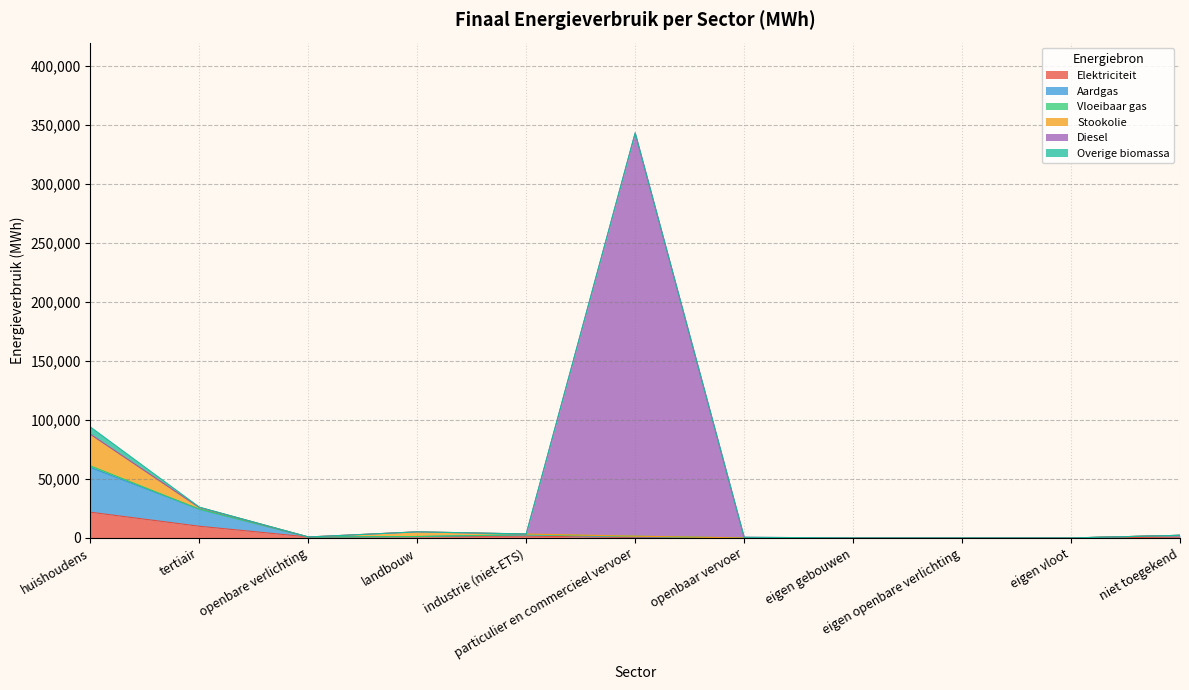

At how many categories does at least one series exceed 118926?

1